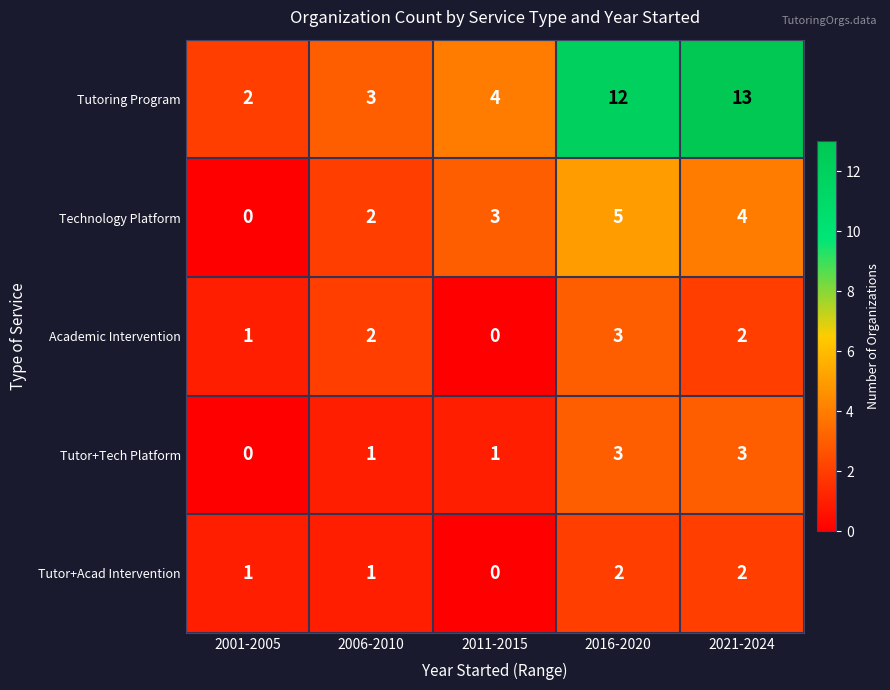

What is the sum of the Tutoring Program values at 2011-2015 and 2016-2020?

16